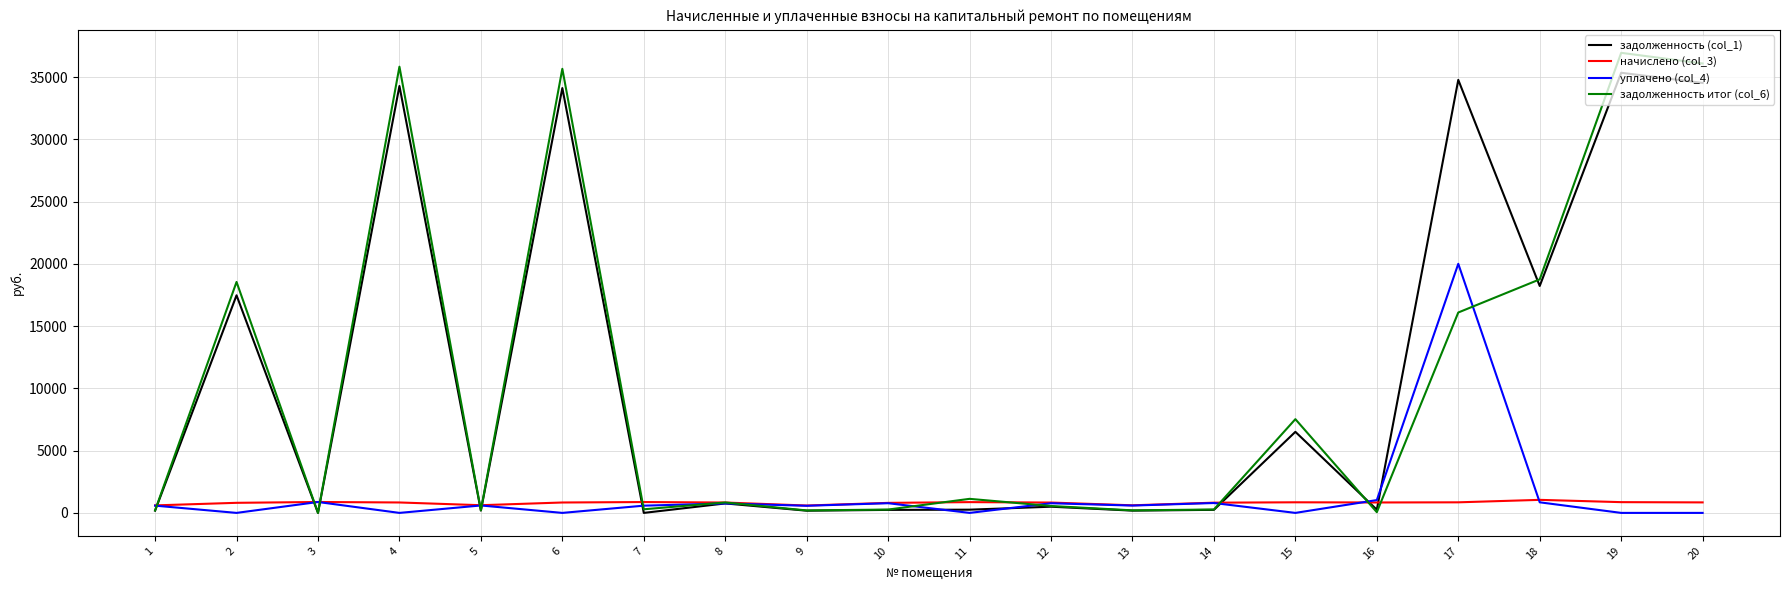

At which category is the sum across all series the highest?

19